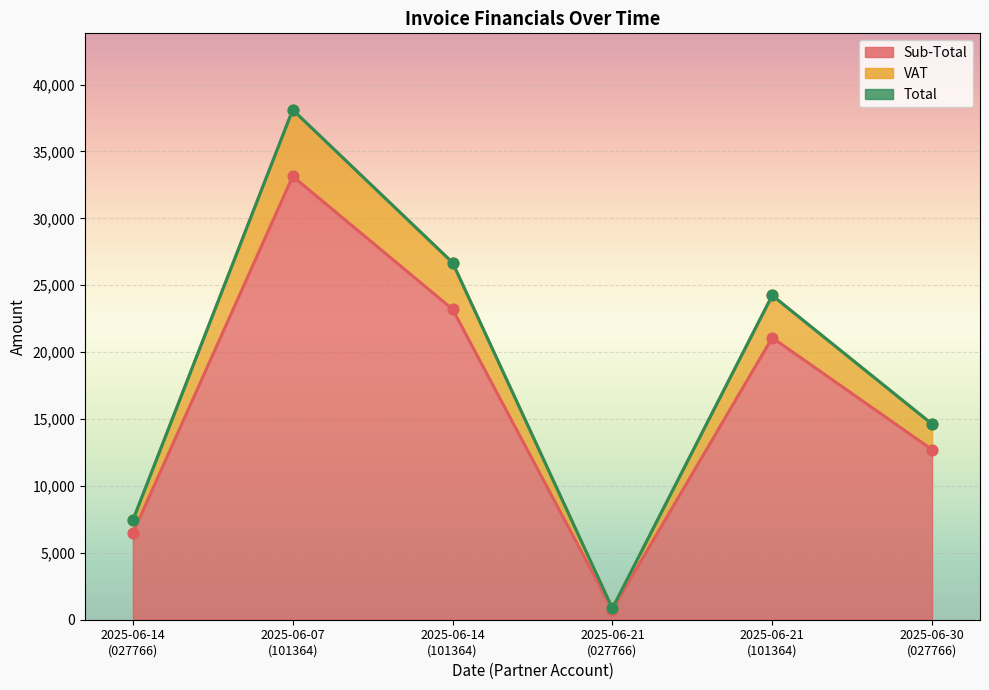

At how many categories does at least one series exceed 11133?

4